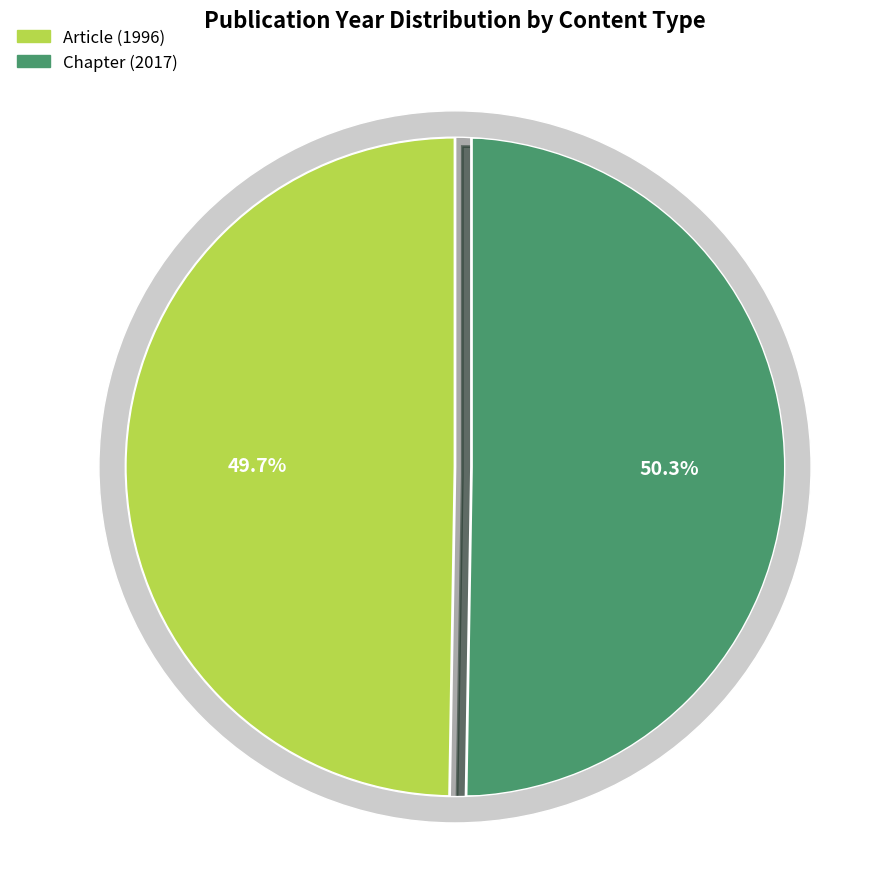

What portion of the pie excludes Chapter?

49.7%